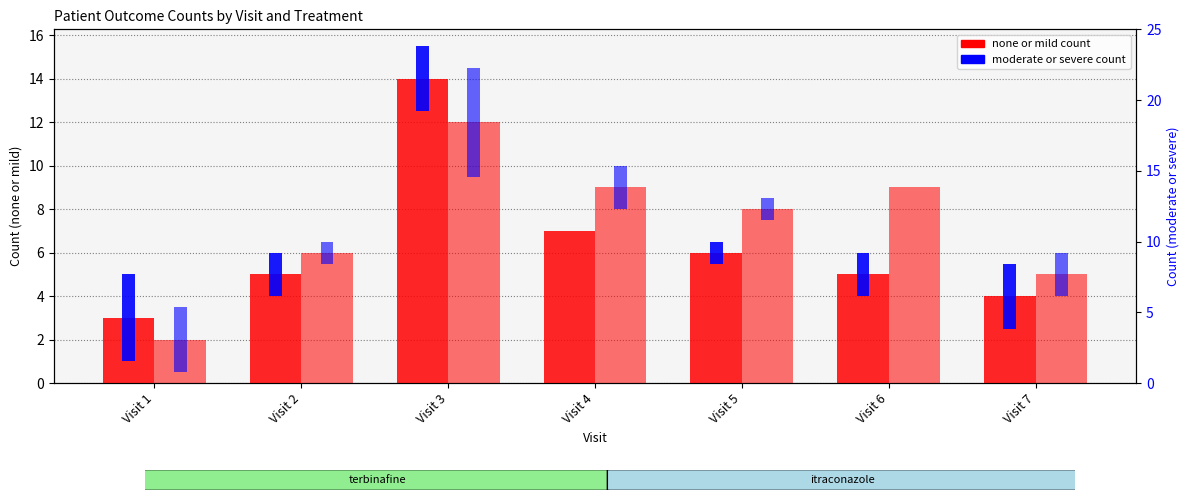

How many series are shown in this chart?

4